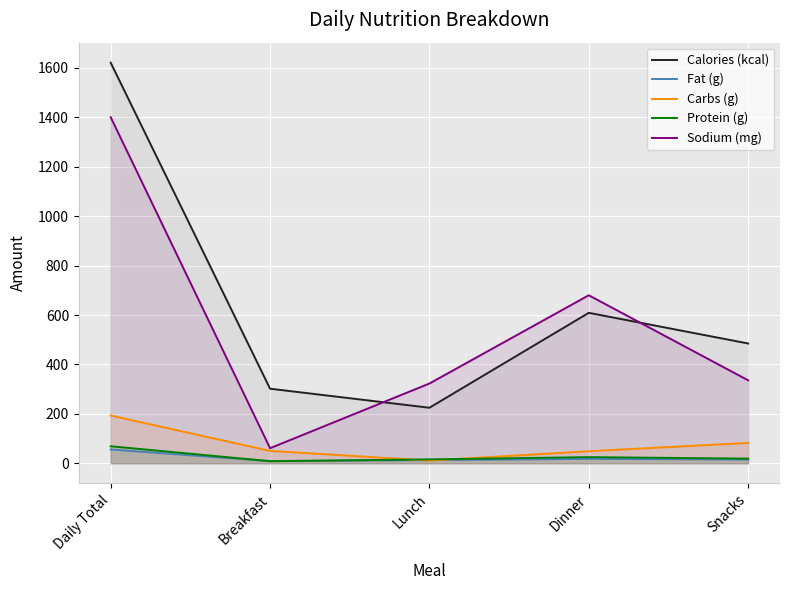

Rank the categories by Carbs (g) value from highest to lowest.

Daily Total, Snacks, Breakfast, Dinner, Lunch